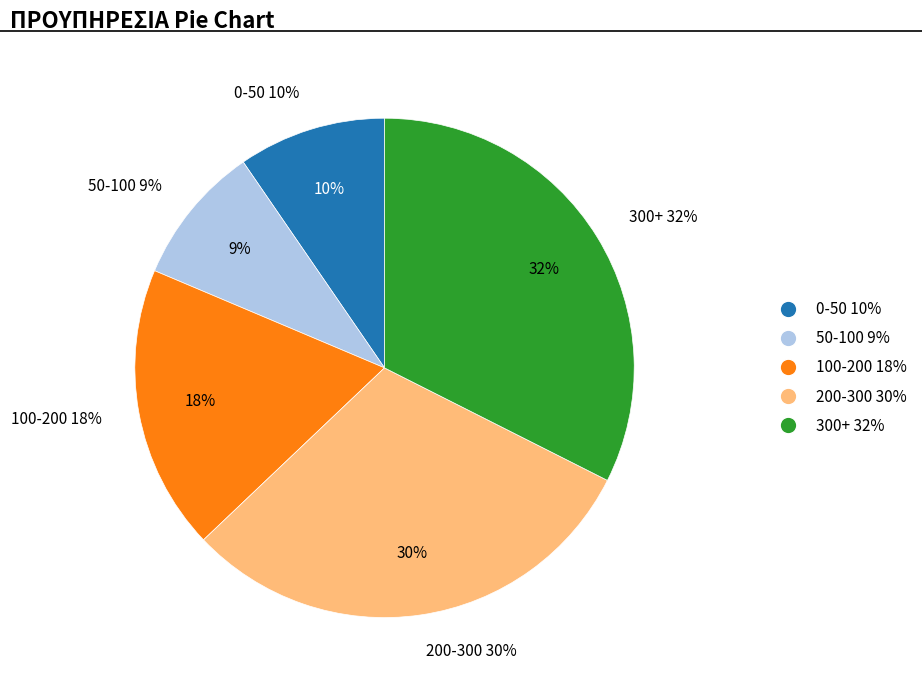

Is A/A 24 the majority of the pie?

No